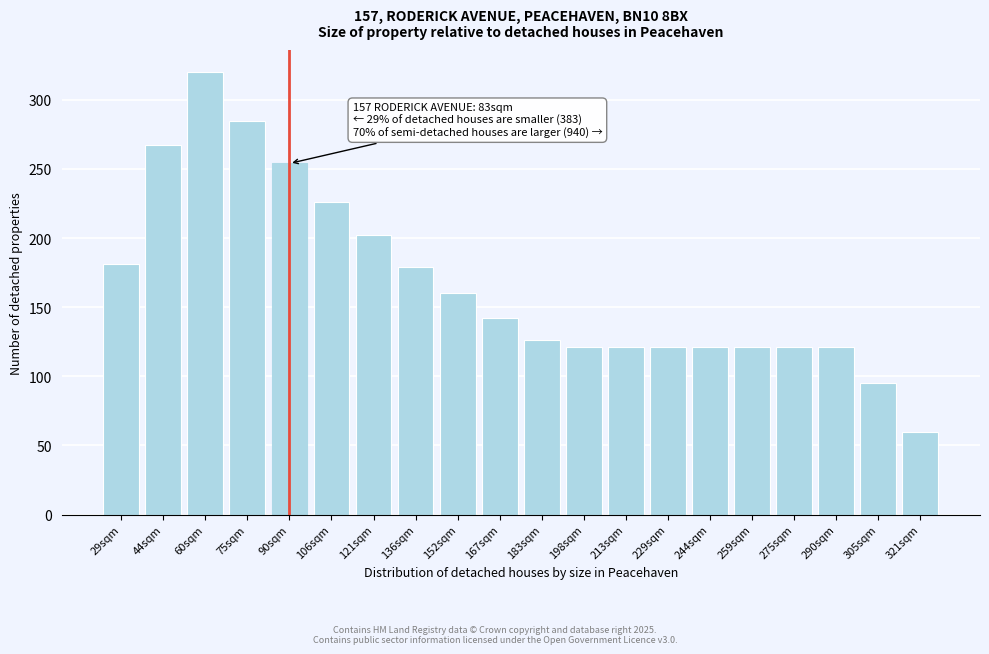

Reading left to right, extract all data points from this chart.

181	267	320	285	254	226	202	179	160	142	126	121	121	121	121	121	121	121	95	60